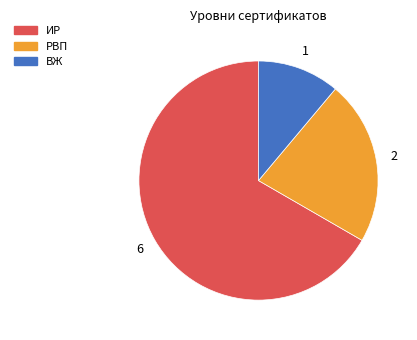

What is the majority slice?

ИР